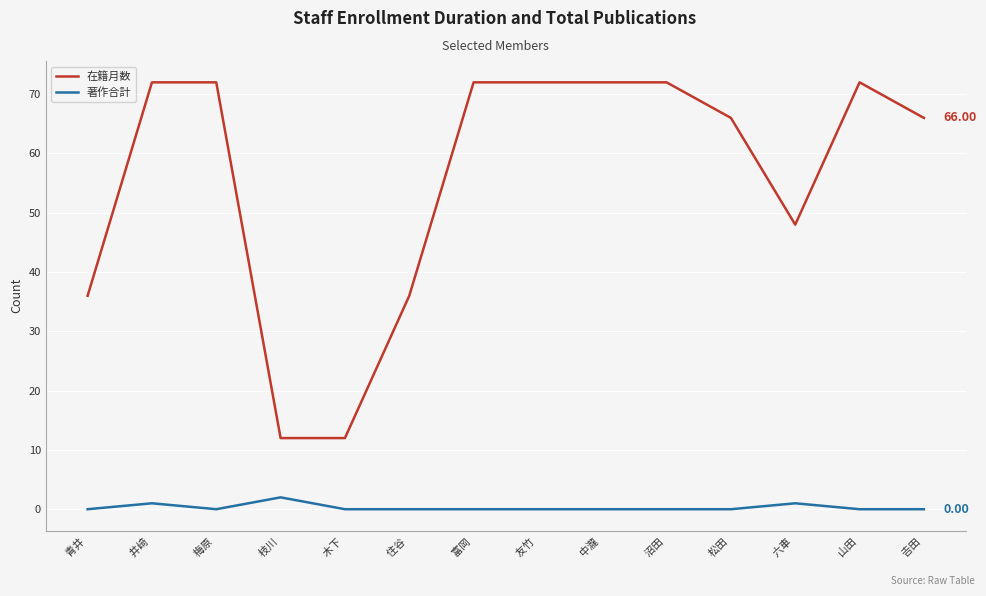

Between 松田  and 六車 , which series saw the biggest shift?

在籍月数